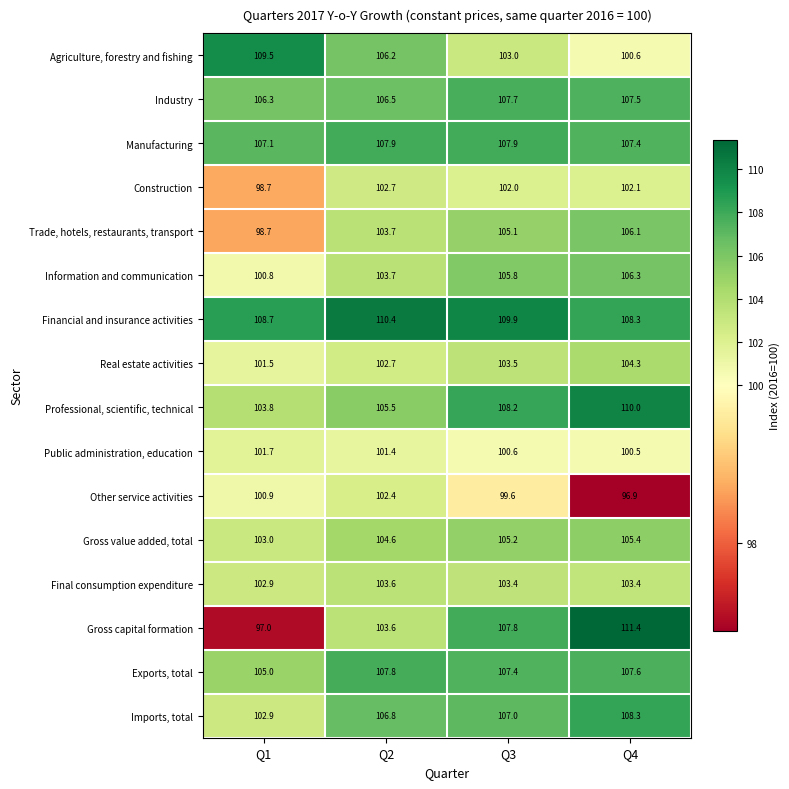

What is the difference between the maximum and minimum values in the Manufacturing series?

0.8